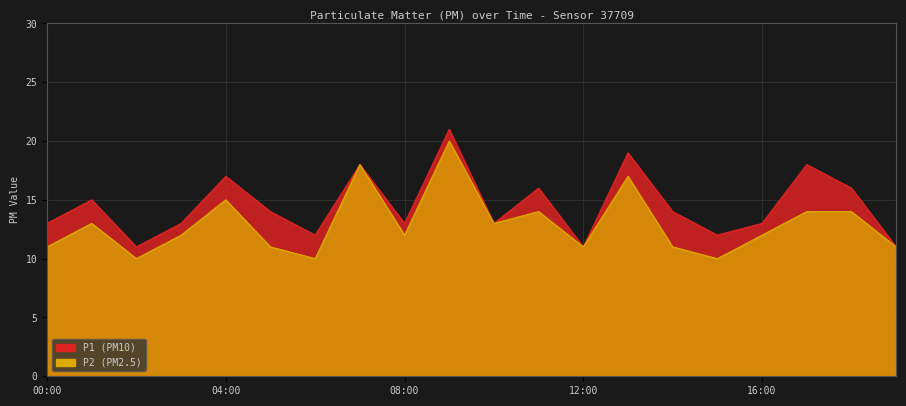

Count the number of categories in the chart.

20